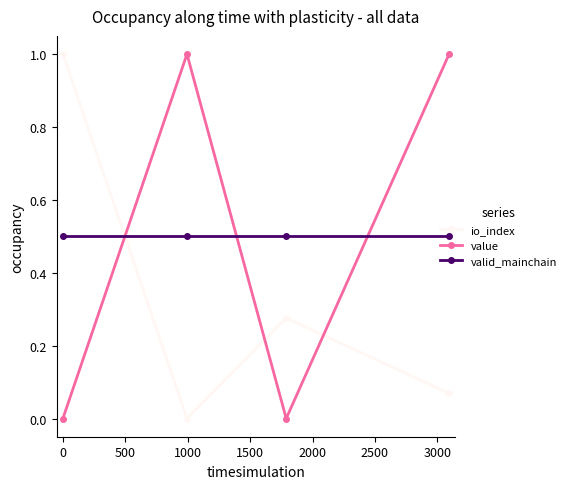

What is the difference between the maximum and second lowest values in the value series?

1.0